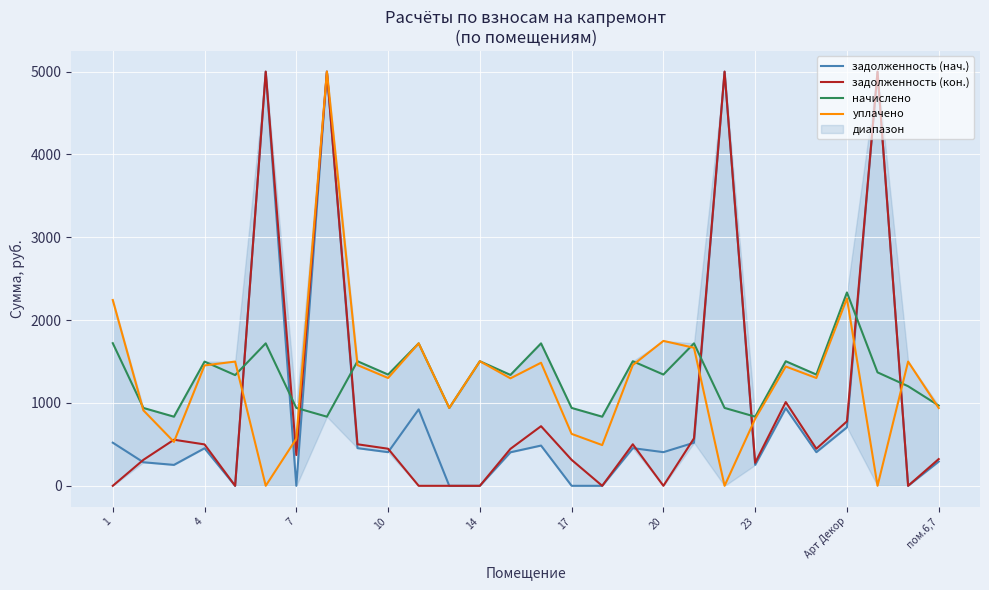

After their last crossing, which series has the higher values: задолженность (нач.) or начислено?

начислено